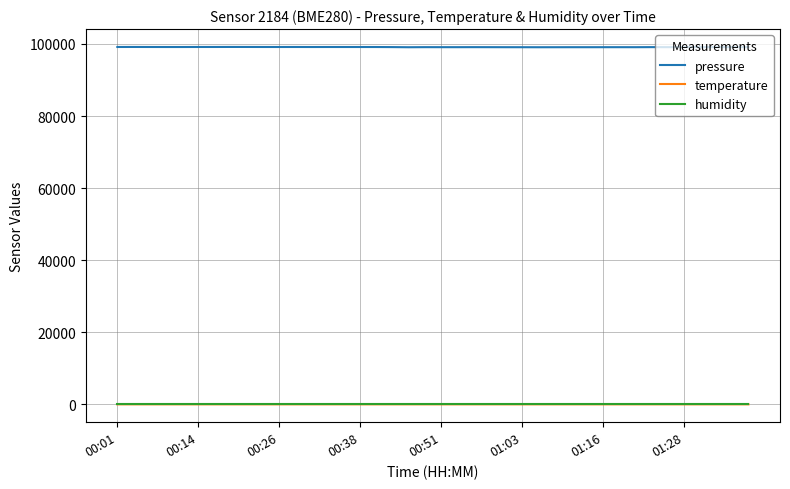

True or false: humidity and pressure cross at least once.

False